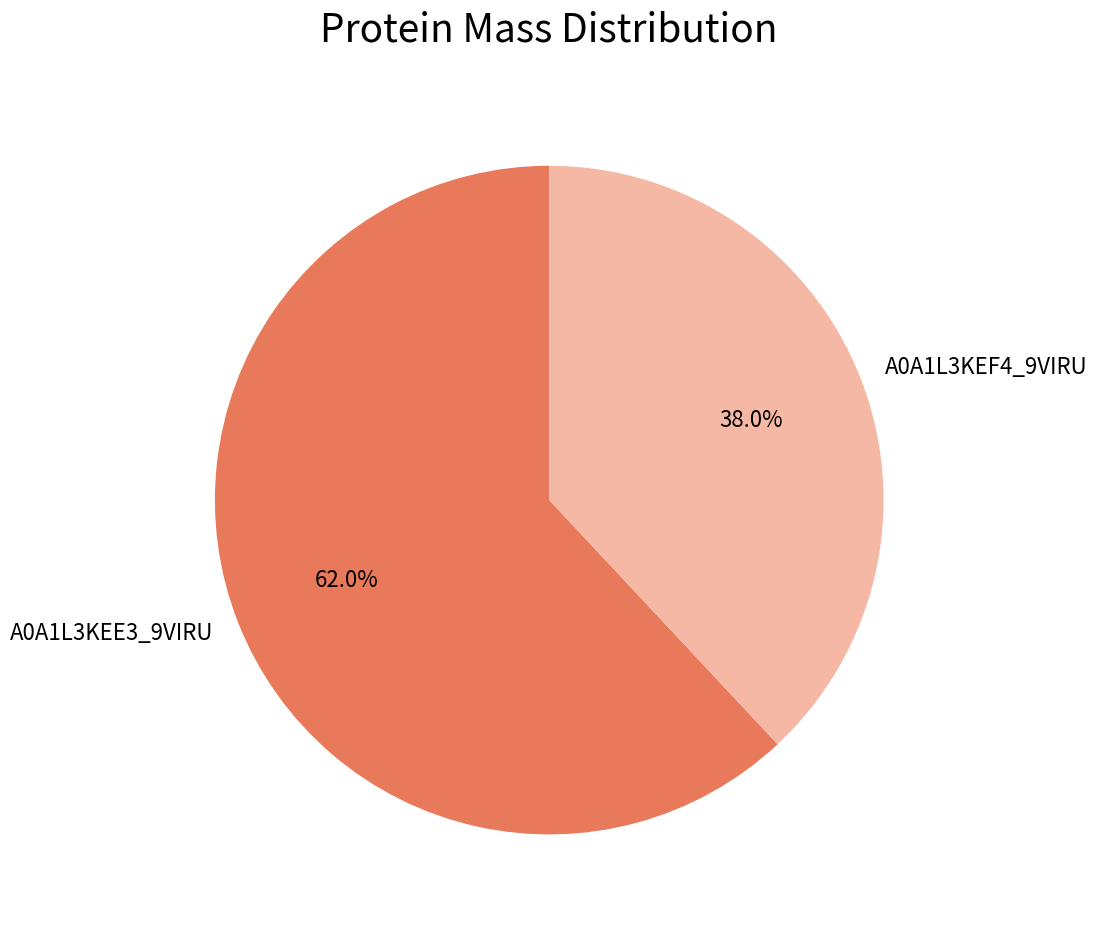

Approximately how many times larger is the value at A0A1L3KEF4_9VIRU compared to A0A1L3KEE3_9VIRU?

0.6